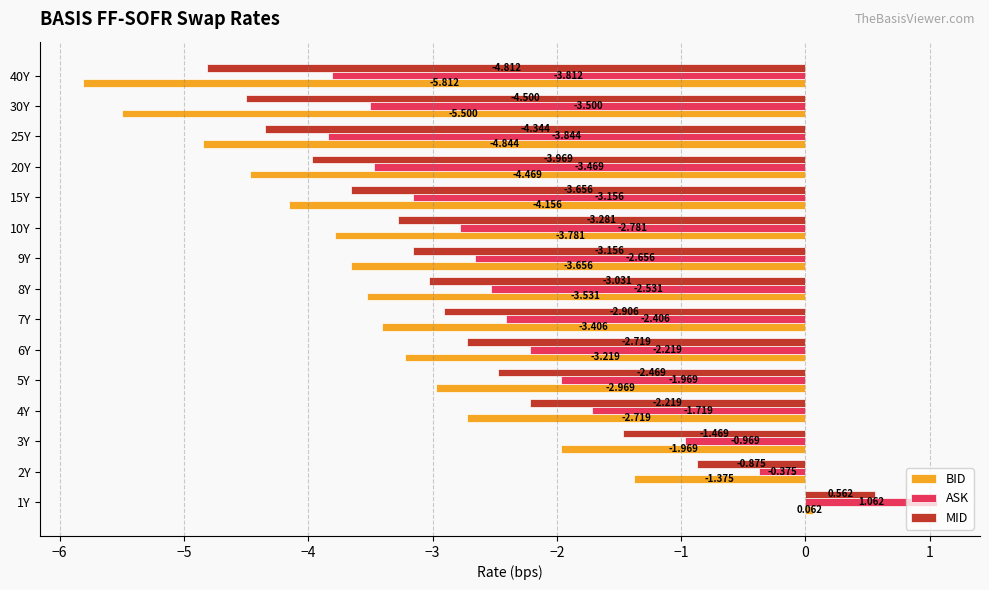

List the series in order of their peak value, highest first.

ASK, MID, BID